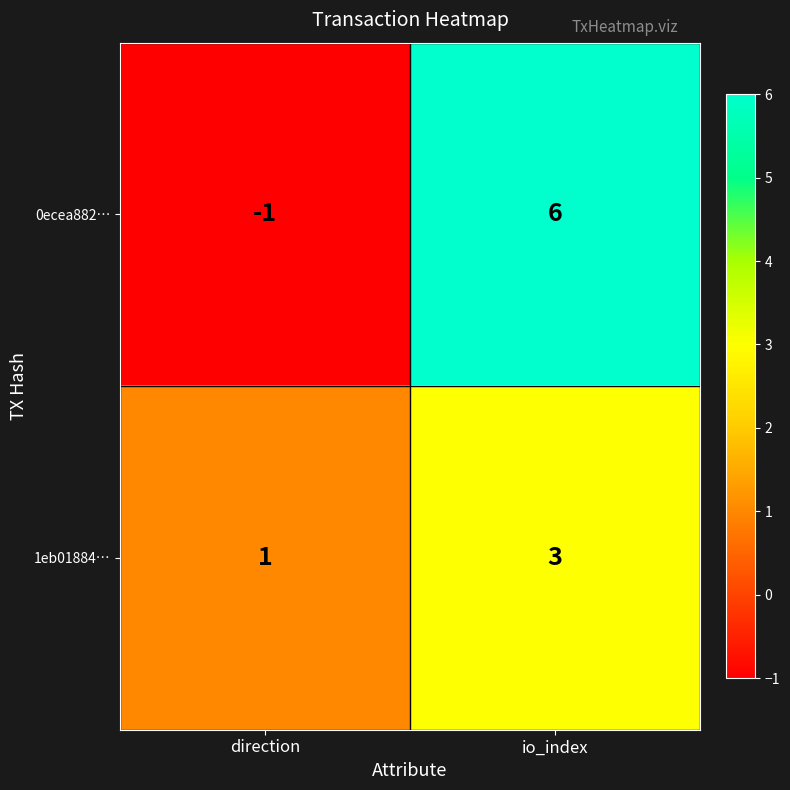

What is the sum of all 1eb01884… values?

4